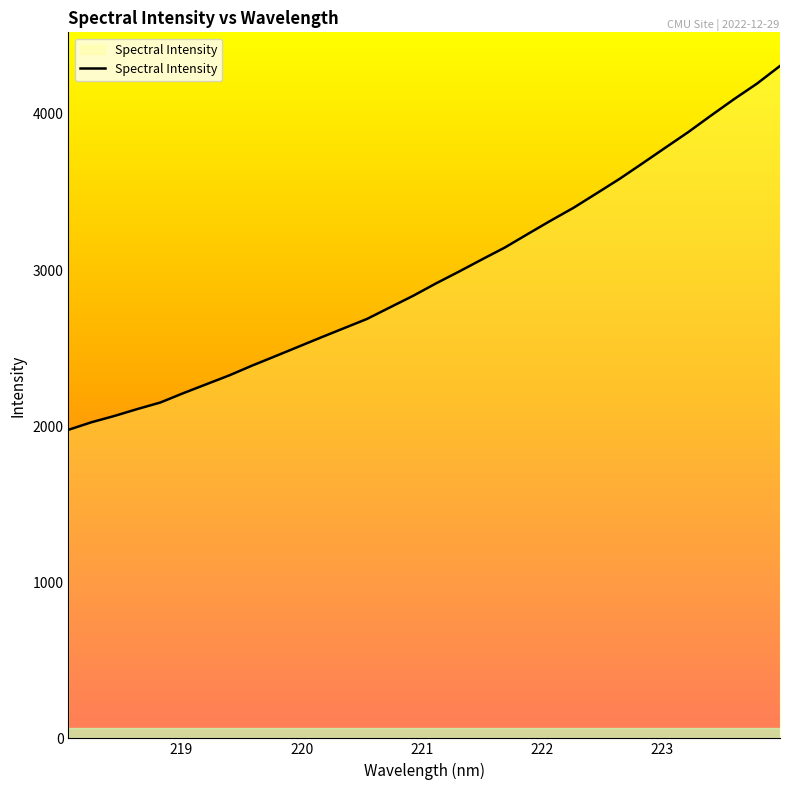

What is the difference between the maximum and minimum values?

2331.1